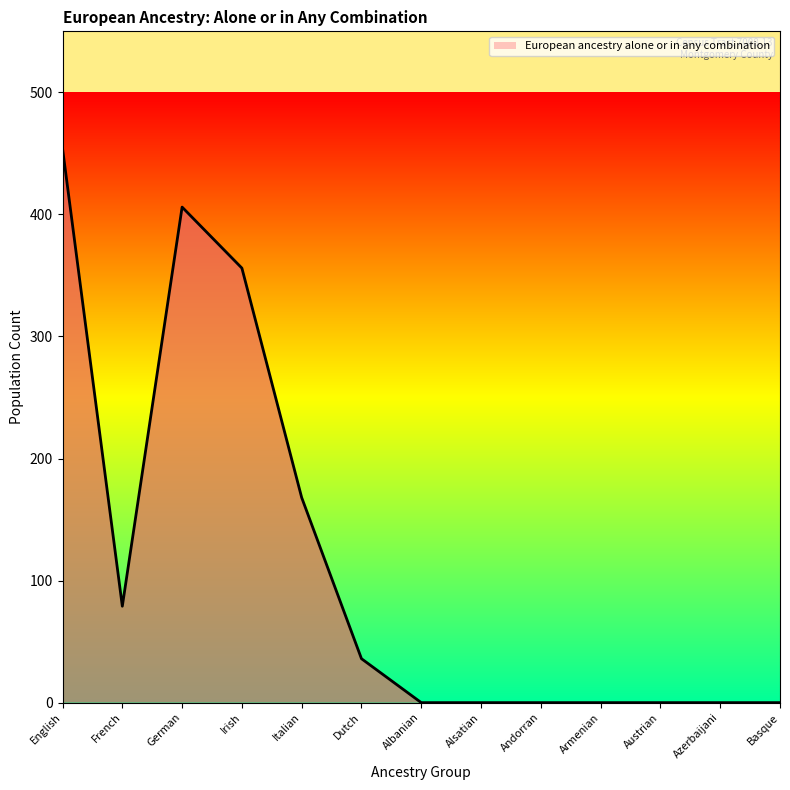

Is it true that the value at Austrian is -273?

False